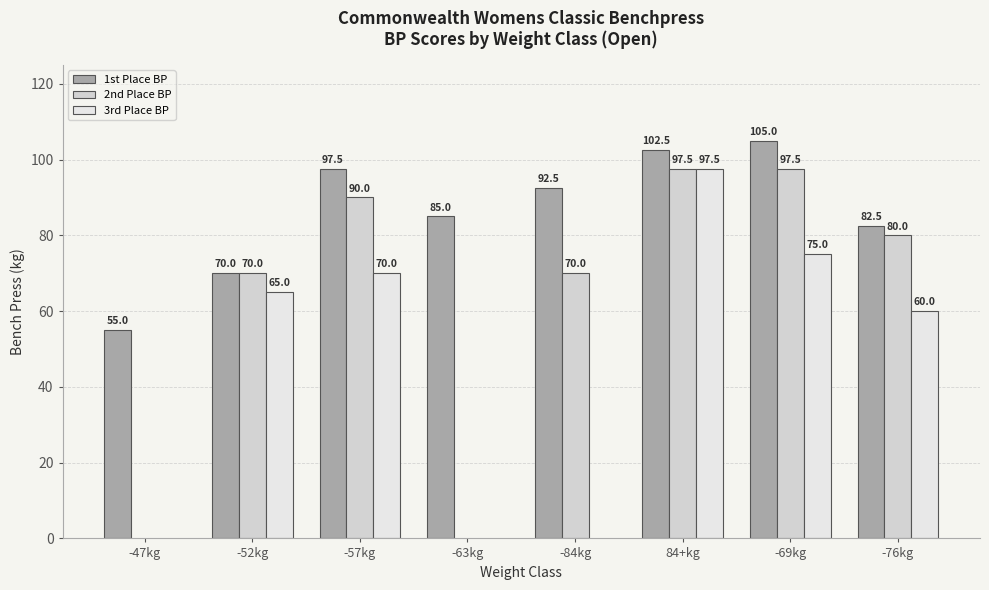

Which series changed the most between -52kg and -69kg?

1st Place BP